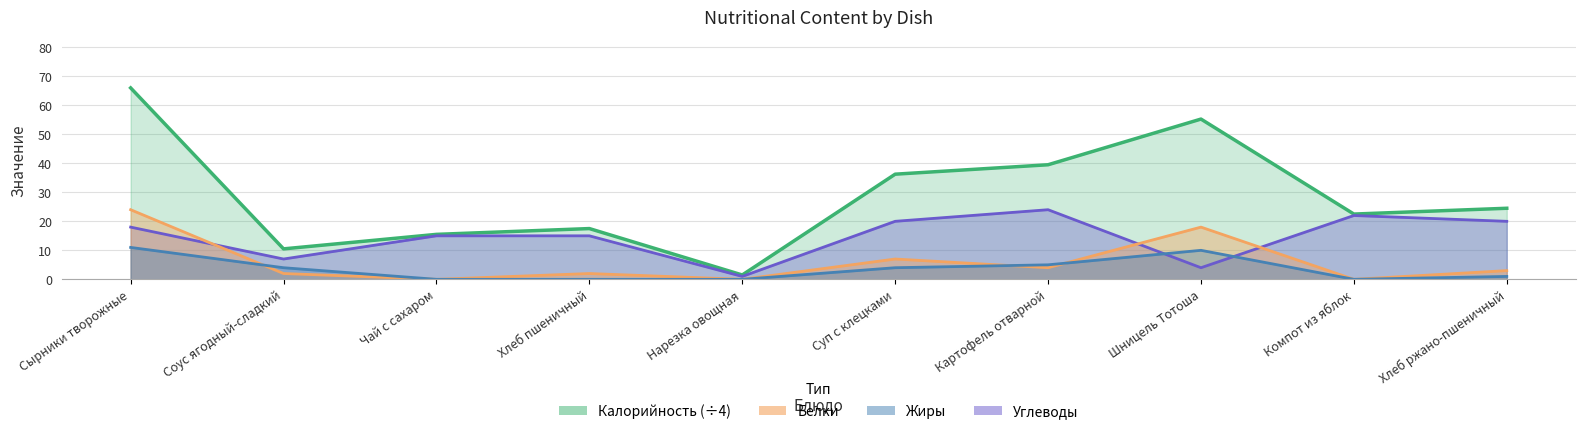

The value of Калорийность at Картофель отварной is 16.6. True or false?

False